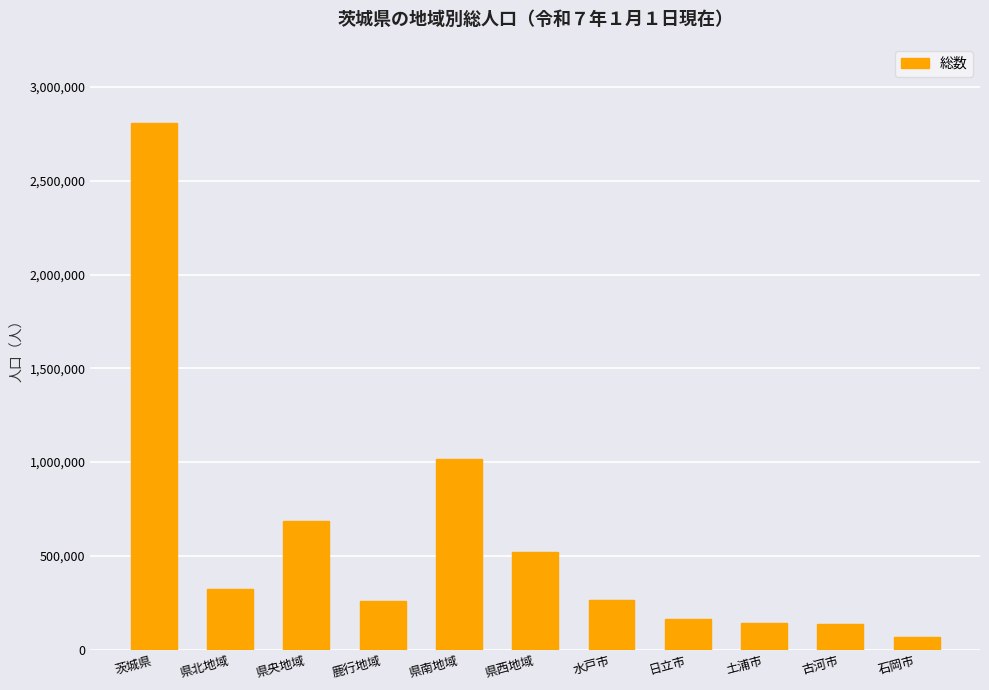

What is the difference between the values at 石岡市 and 日立市?

93414